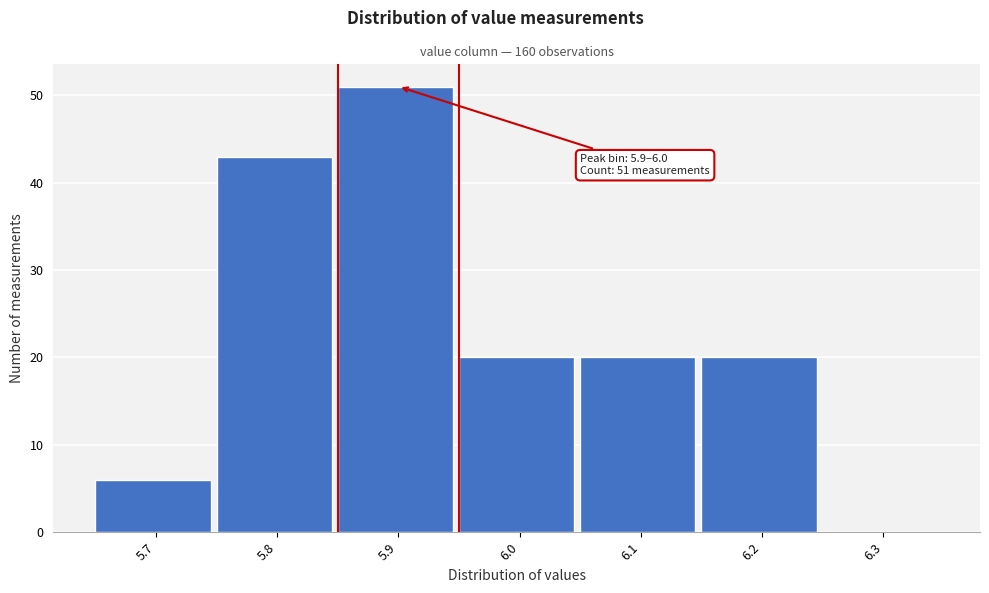

Reading left to right, transcribe all the data shown in this chart.

5.7=6	5.8=43	5.9=51	6.0=20	6.1=20	6.2=20	6.3=0